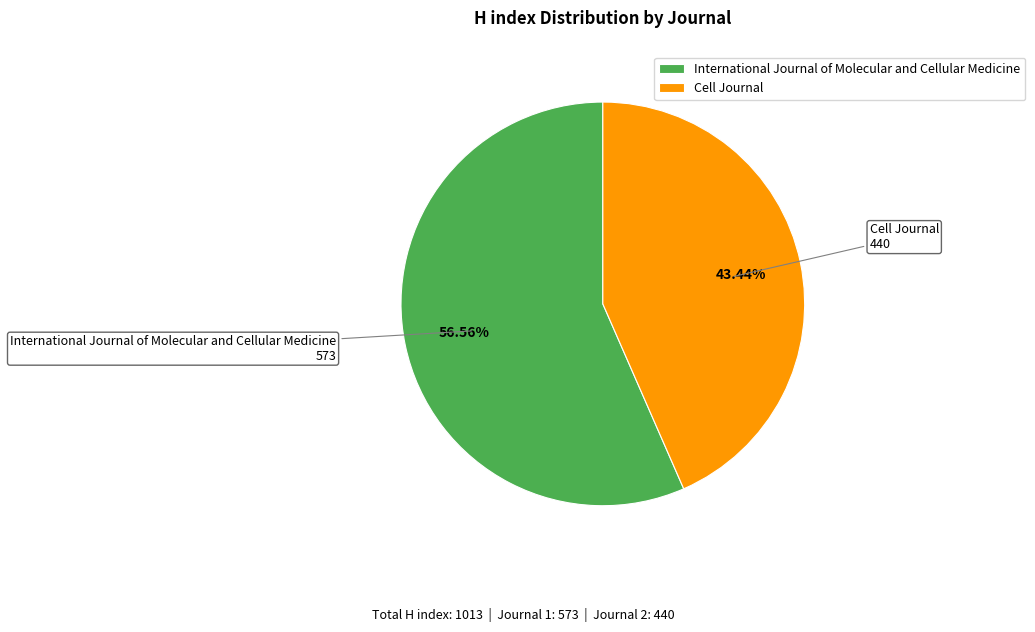

What percentage is the International Journal of Molecular and Cellular Medicine slice, to the nearest percent?

57%